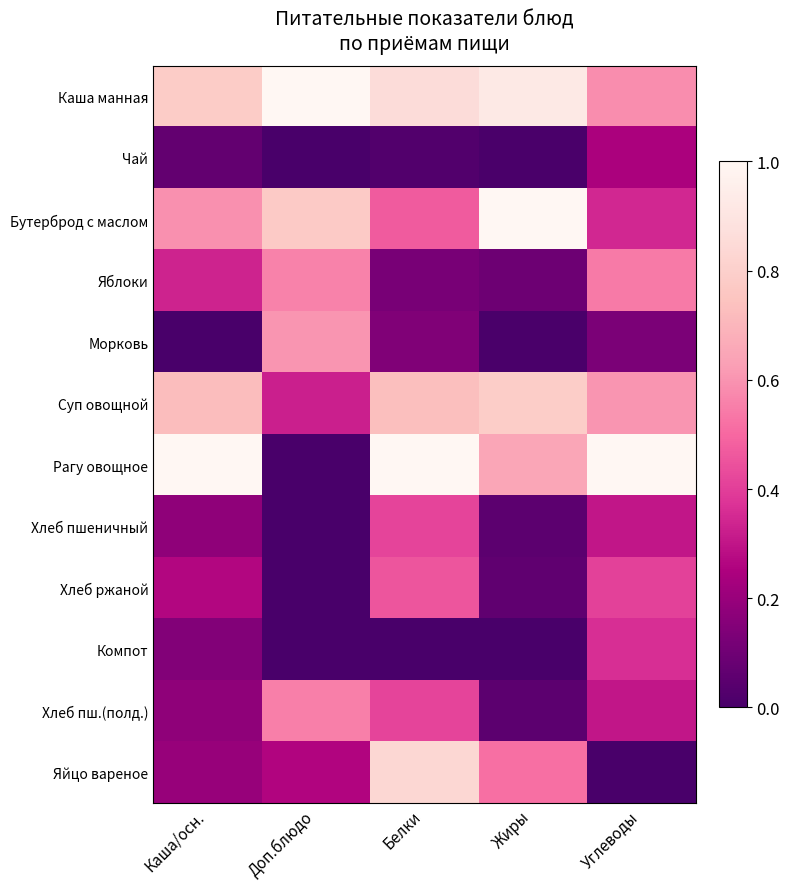

Which series has the widest spread of values?

Рагу овощное